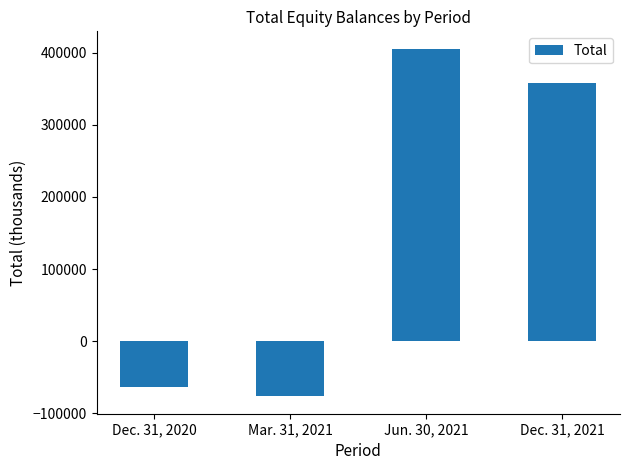

Reading right to left, transcribe all the data shown in this chart.

Dec. 31, 2021=357352	Jun. 30, 2021=405396	Mar. 31, 2021=-76431	Dec. 31, 2020=-63909